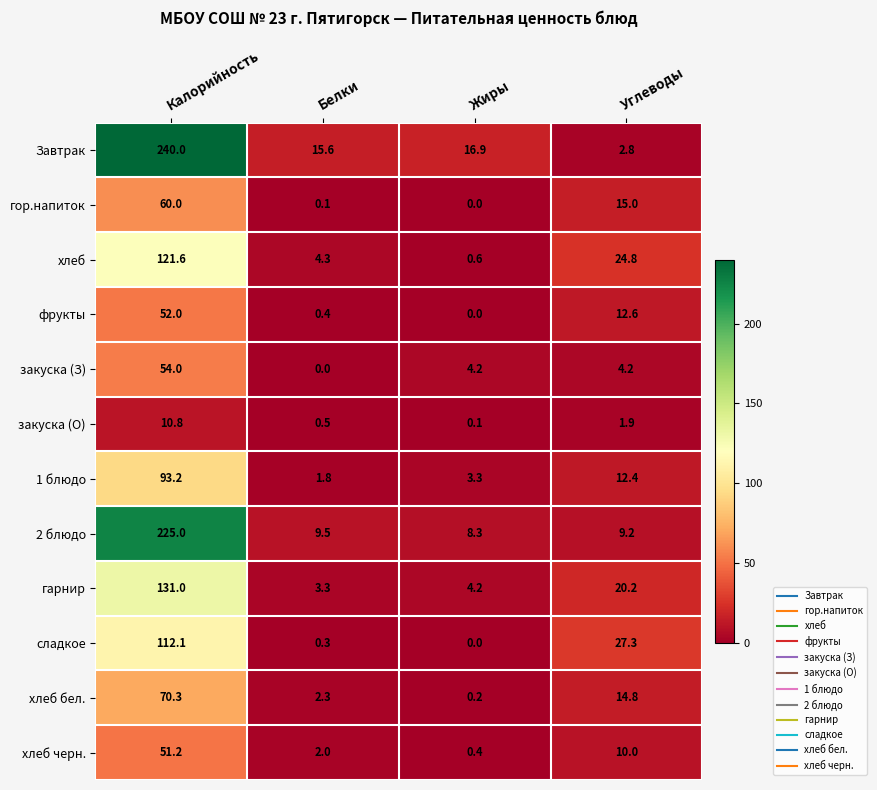

At which category does the chart reach its peak across all series?

Калорийность